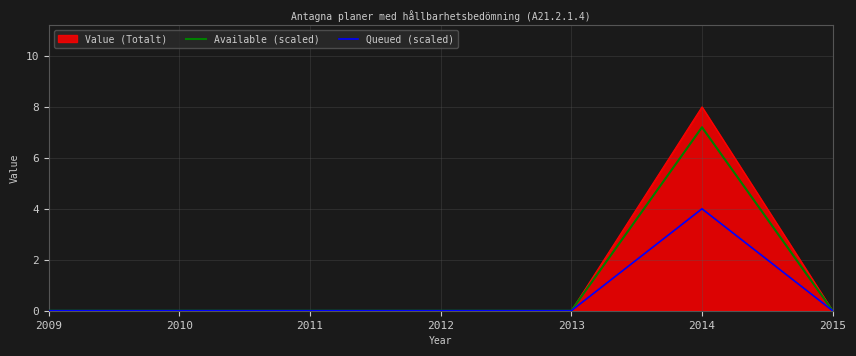

List the series in order of their overall mean, lowest first.

Queued (scaled), Available (scaled), Value (Totalt)